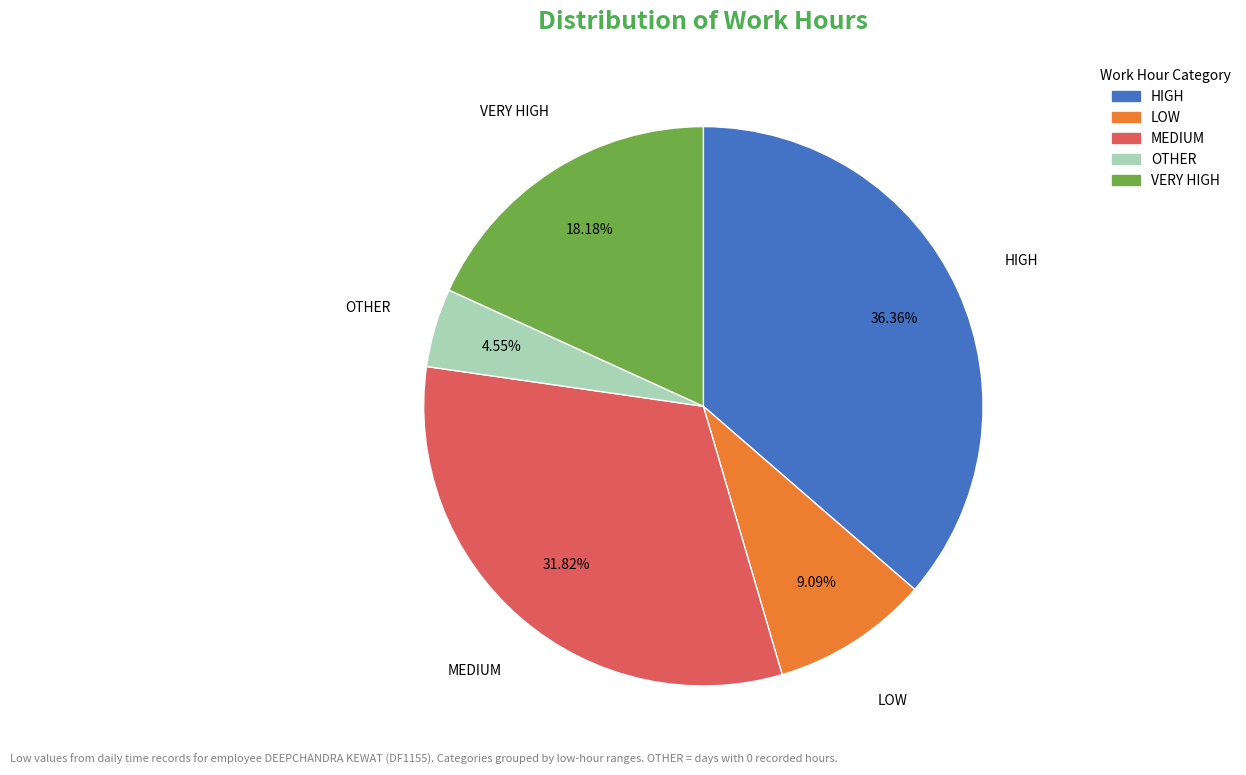

Does any single category account for the majority?

No